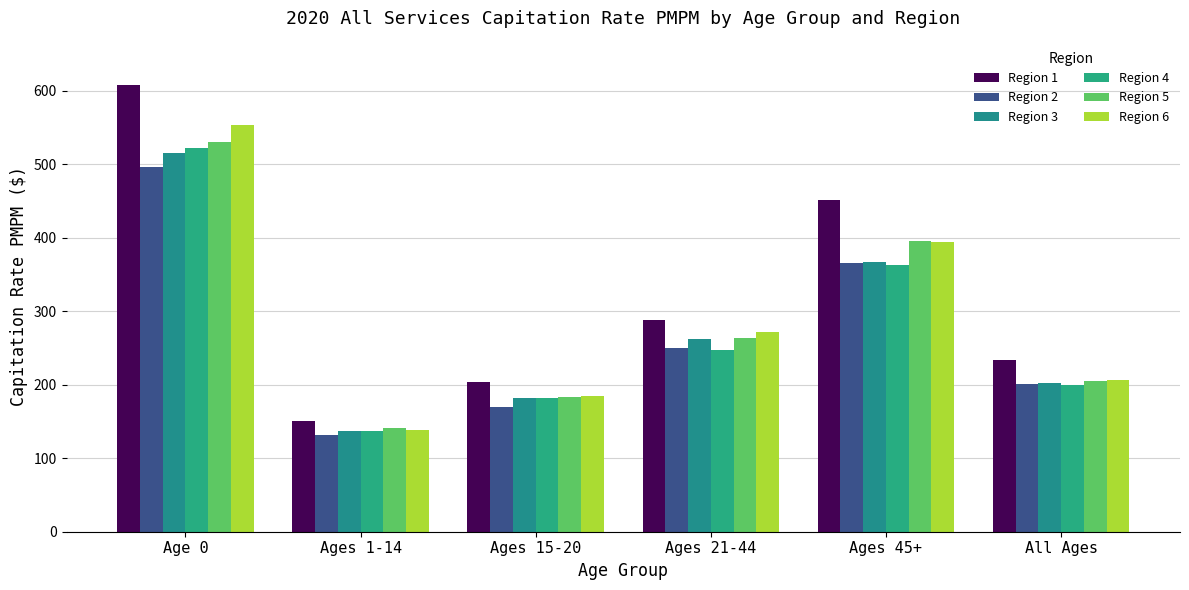

What is the average value of the Region 3 series?

277.7